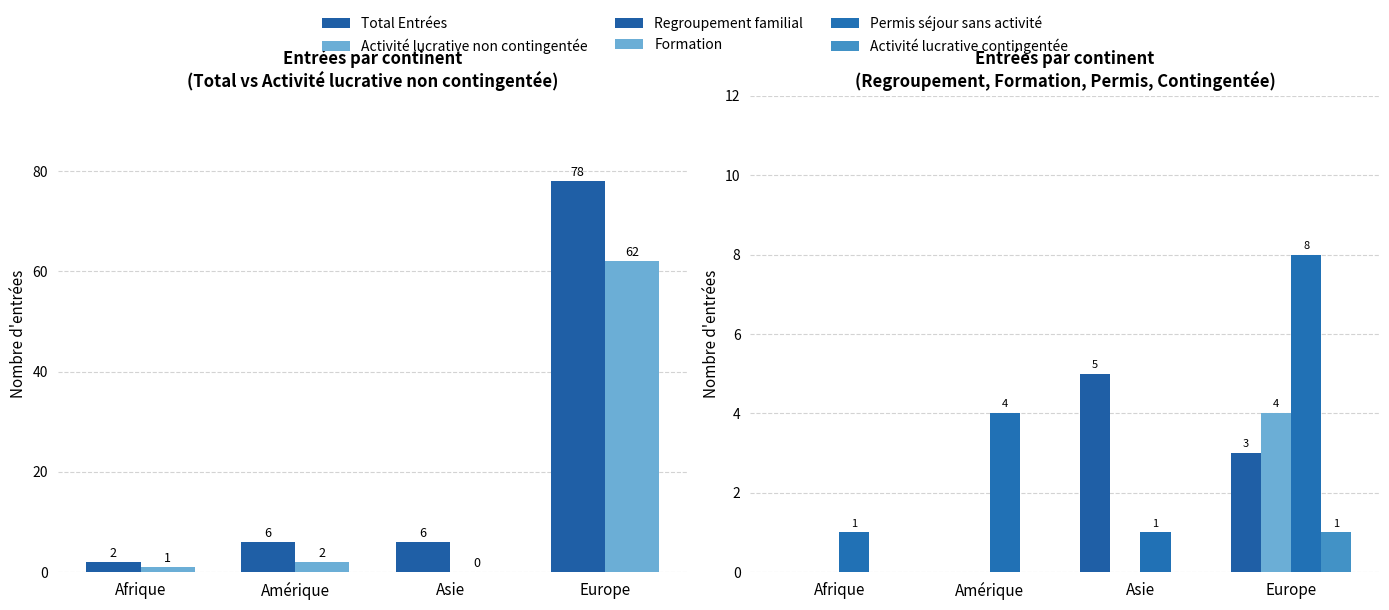

Which category has the lowest value across all series?

Asie